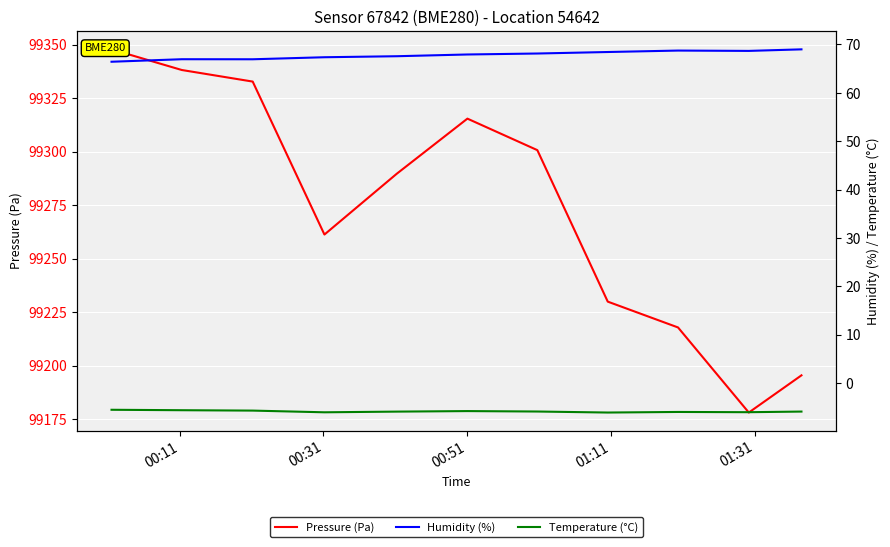

List the series in order of their peak value, lowest first.

Temperature (°C), Humidity (%), Pressure (Pa)